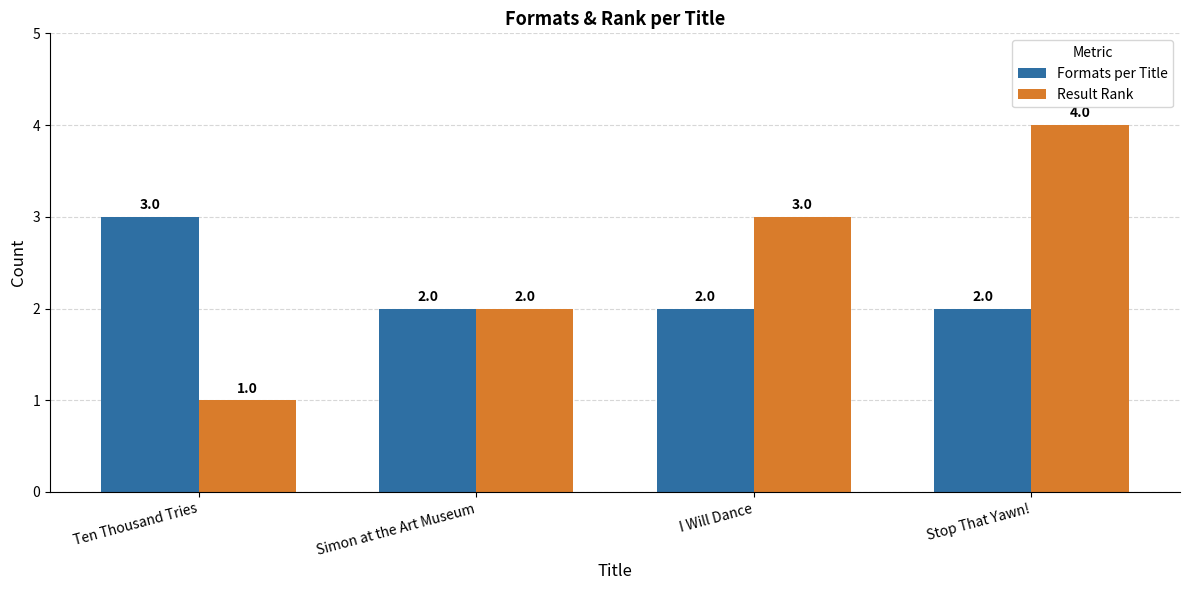

What is the minimum value shown in the chart?

1